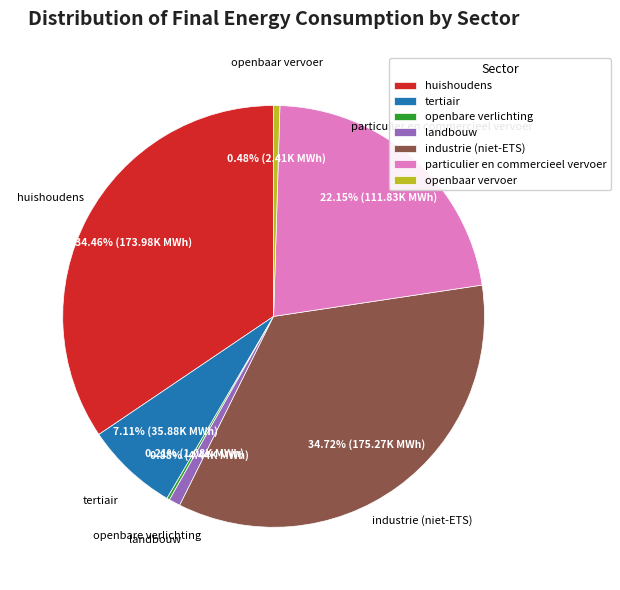

Does any single category account for the majority?

No